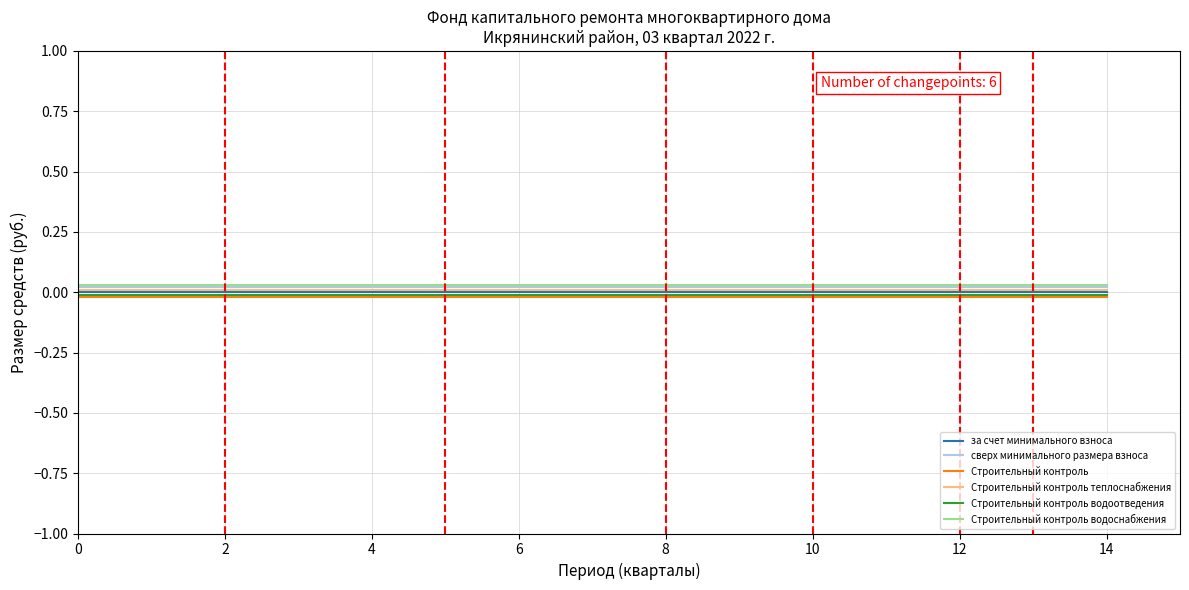

True or false: Строительный контроль теплоснабжения and сверх минимального размера взноса intersect in this chart.

False